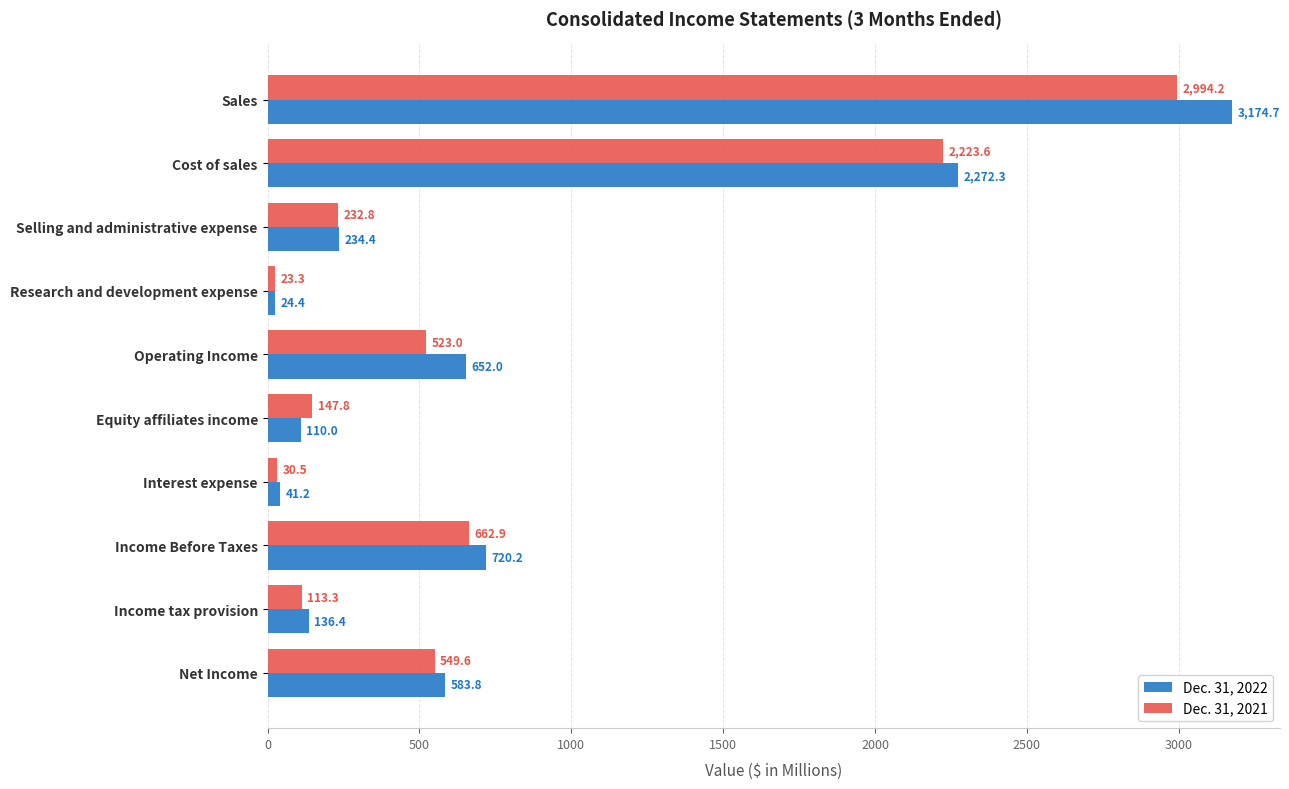

Between Income Before Taxes and Income tax provision, which series saw the biggest shift?

Dec. 31, 2022